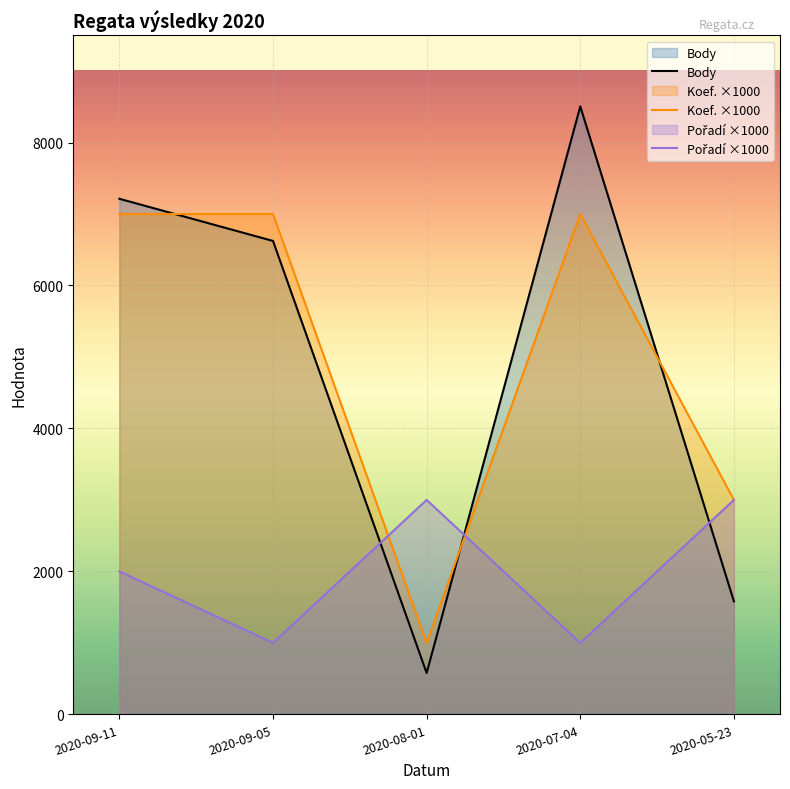

Between 2020-09-11 and 2020-09-05, which series saw the biggest shift?

Pořadí ×1000